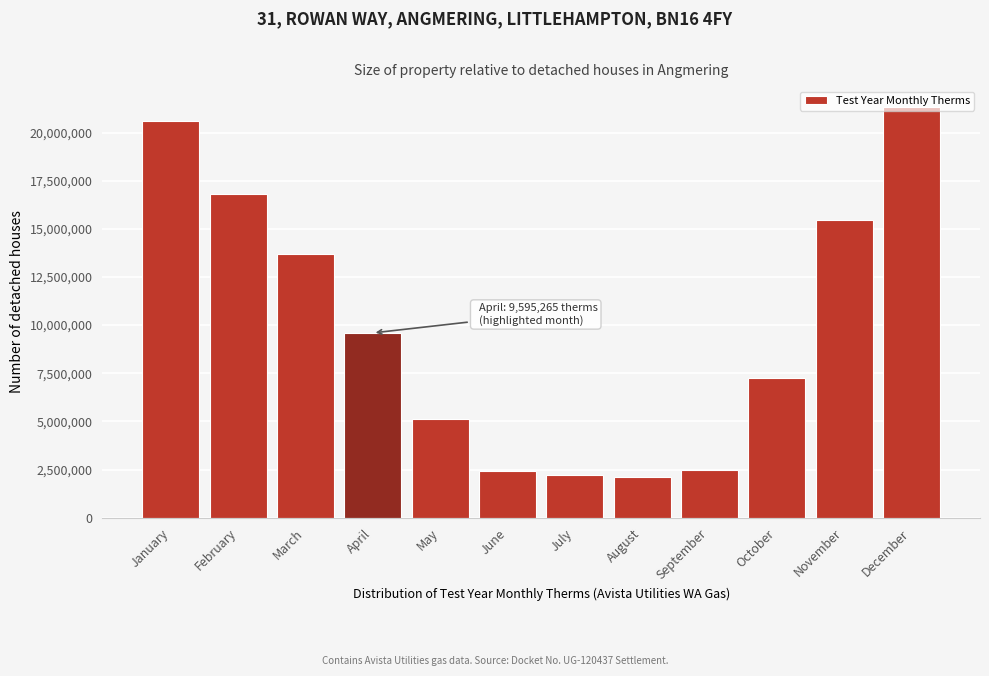

What is the maximum value shown in the chart?

21347972